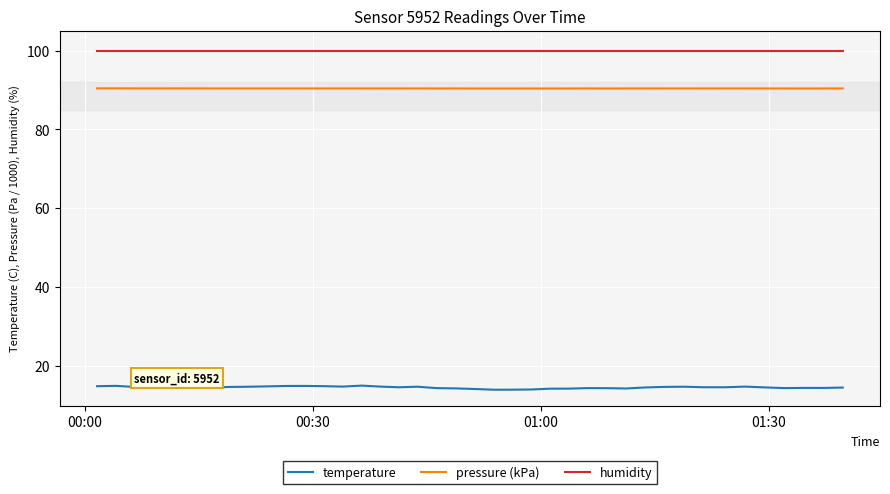

Rank the series by their maximum value, from highest to lowest.

humidity, pressure (kPa), temperature